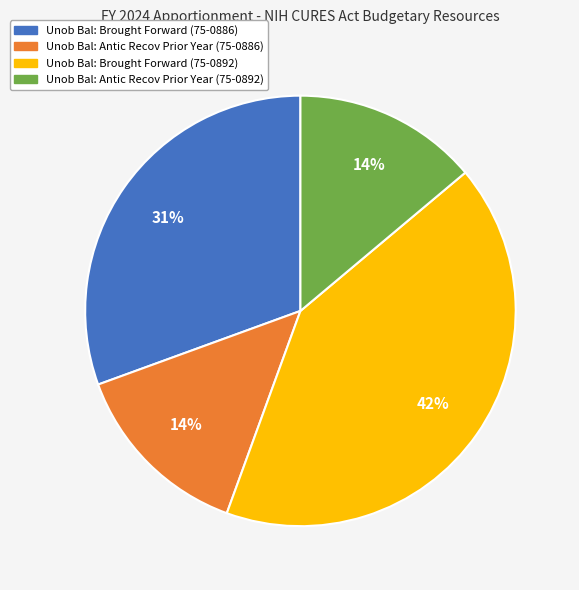

Is there any slice that represents more than half of the pie?

No